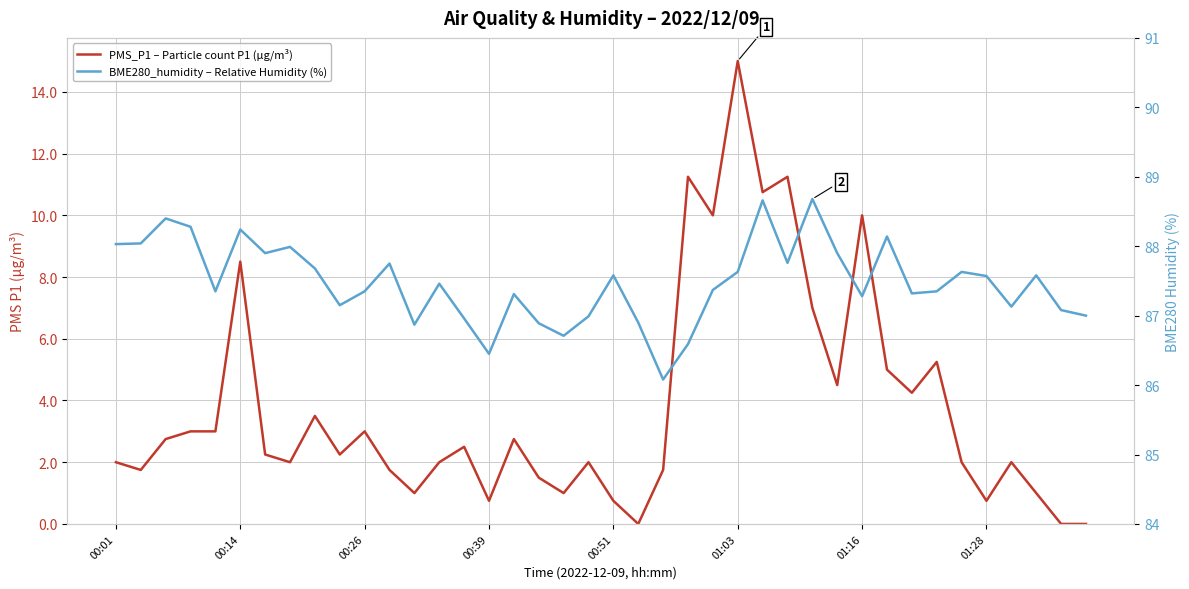

At which label does BME280_humidity – Relative Humidity (%) first exceed 87?

00:01